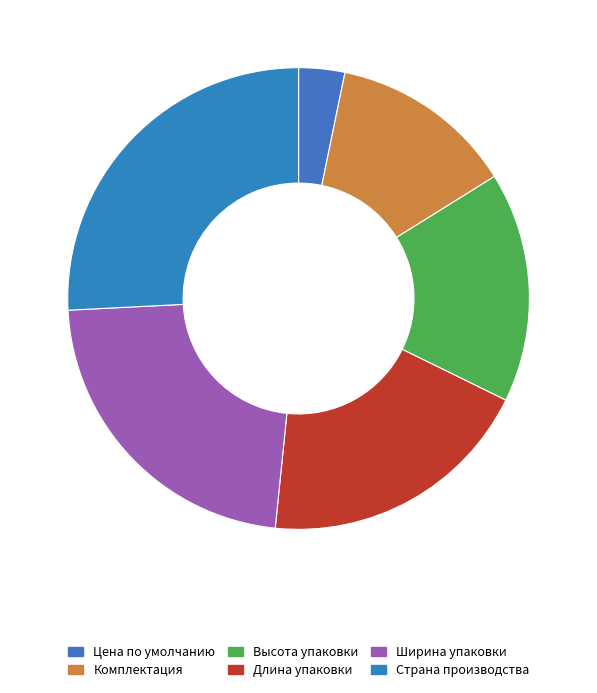

To the nearest percent, what portion does Длина упаковки represent?

19%